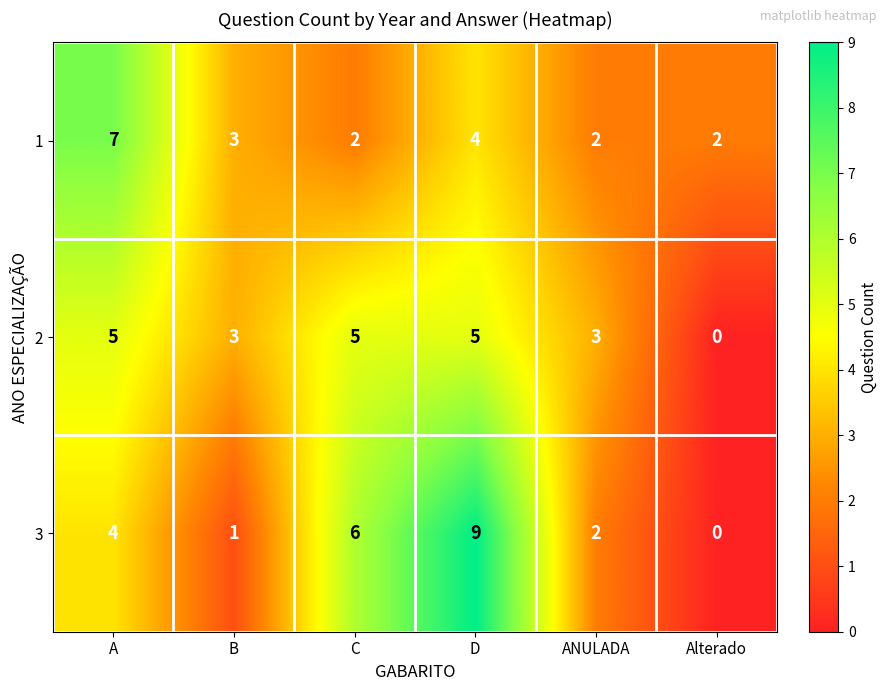

Reading left to right, extract all data points from this chart.

1: A=7	B=3	C=2	D=4	ANULADA=2	Alterado=2
2: A=5	B=3	C=5	D=5	ANULADA=3	Alterado=0
3: A=4	B=1	C=6	D=9	ANULADA=2	Alterado=0